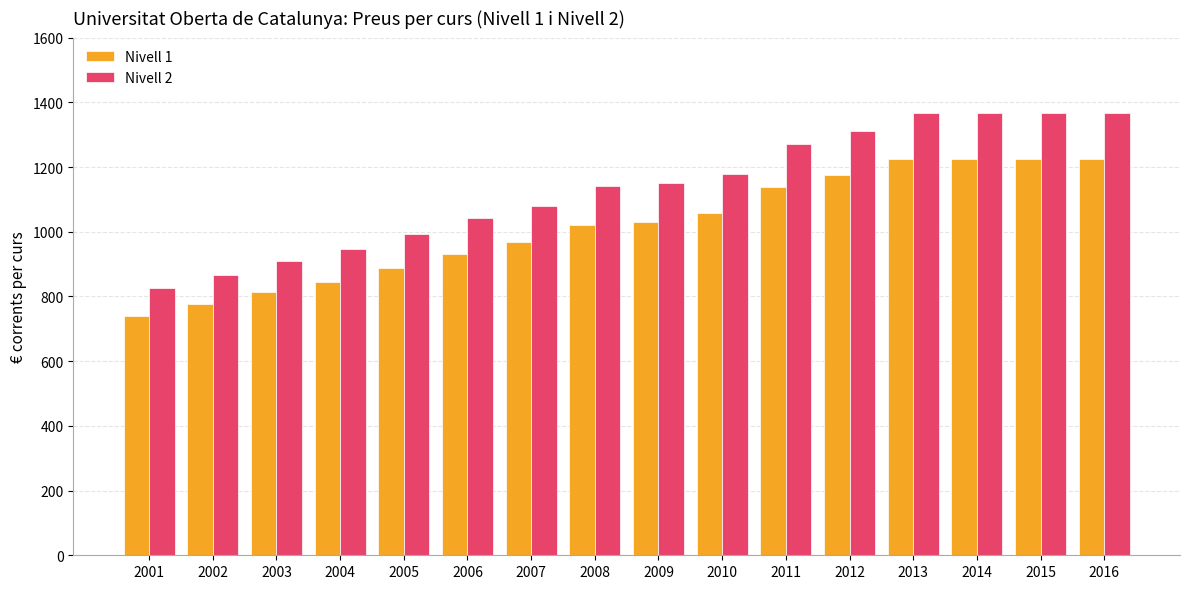

Is it true that Nivell 1 equals 812.2 at 2003?

True